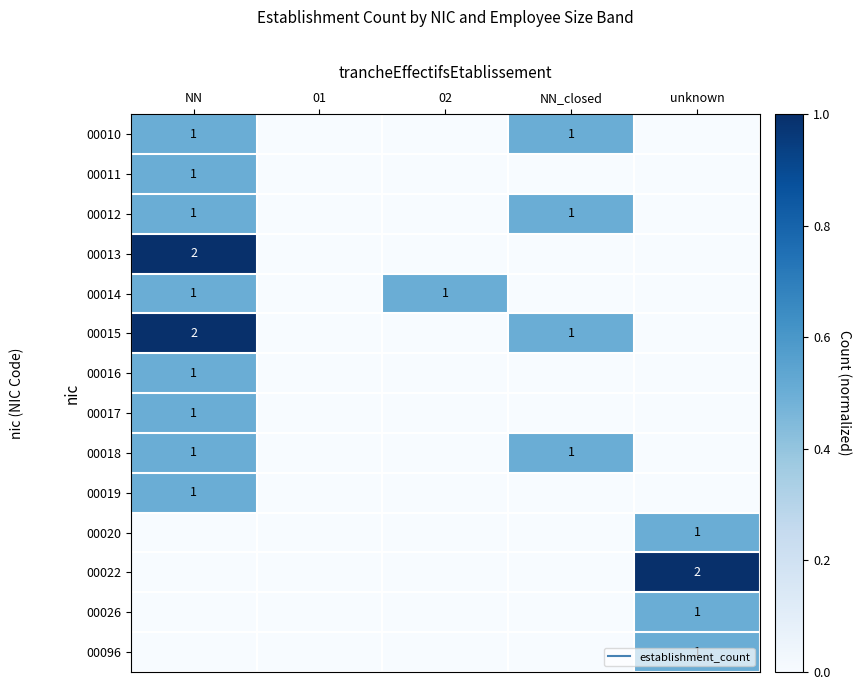

The value of 00012 at 01 is 0.0. True or false?

True